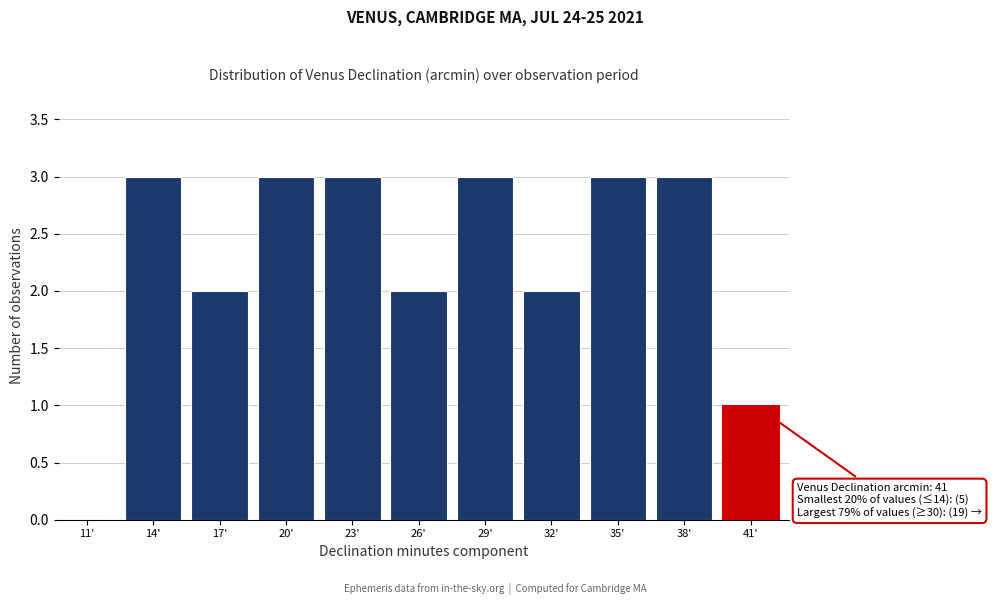

Reading left to right, extract all data points from this chart.

11'=0	14'=3	17'=2	20'=3	23'=3	26'=2	29'=3	32'=2	35'=3	38'=3	41'=1